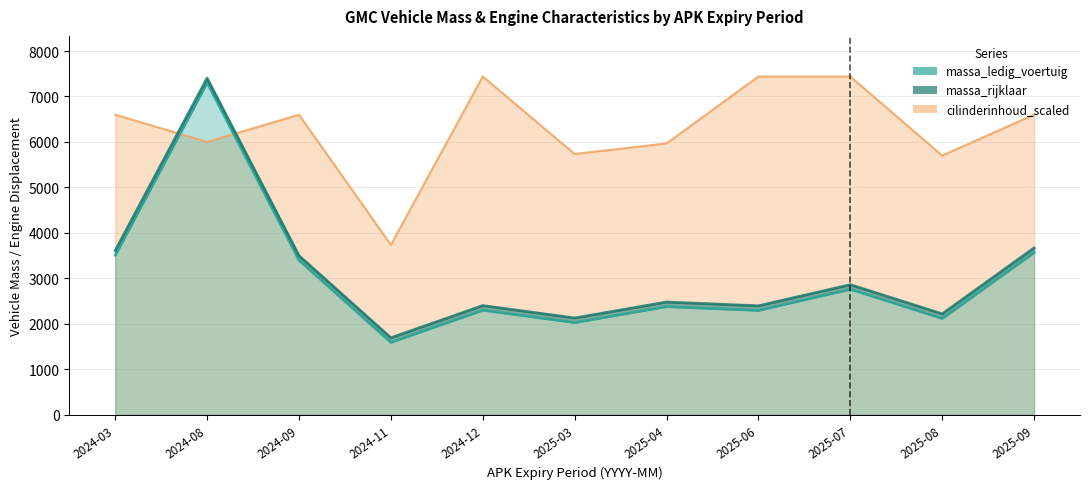

Read the massa_rijklaar value at 2025-08, to the nearest 50.

2200